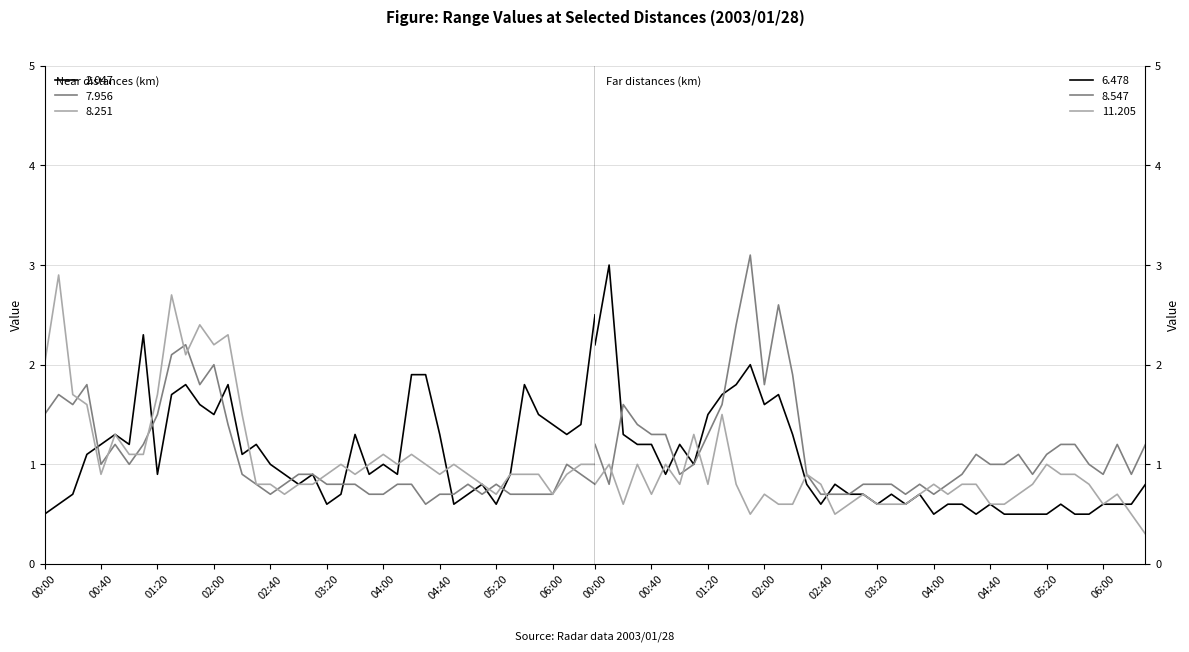

What is the greatest value displayed?

3.1